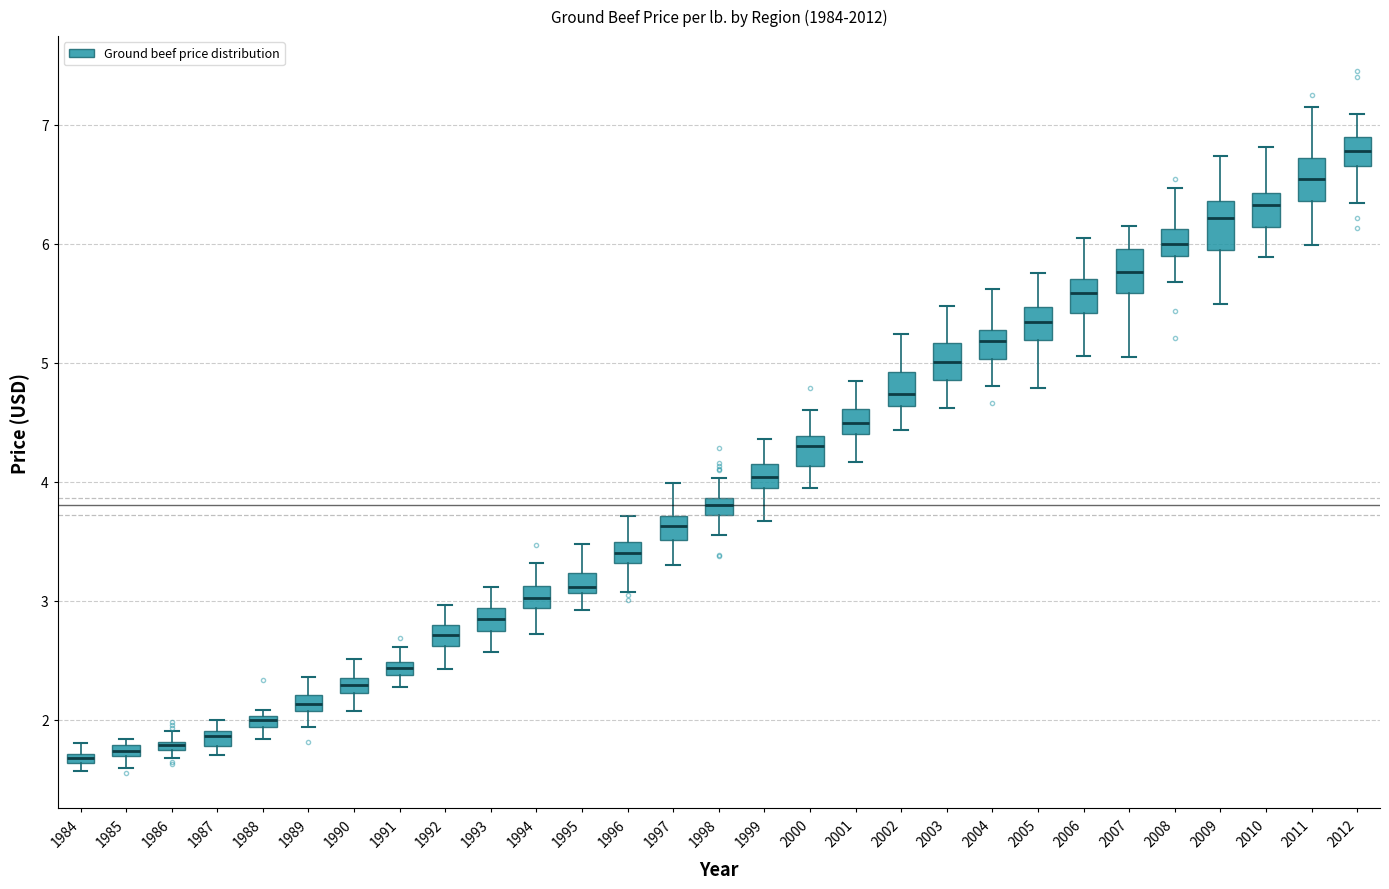

Where does the lower whisker of the box at x = 2002 end on the y-axis? The values are not printed on the chart, so give them approximately, as read against the axis.

4.4